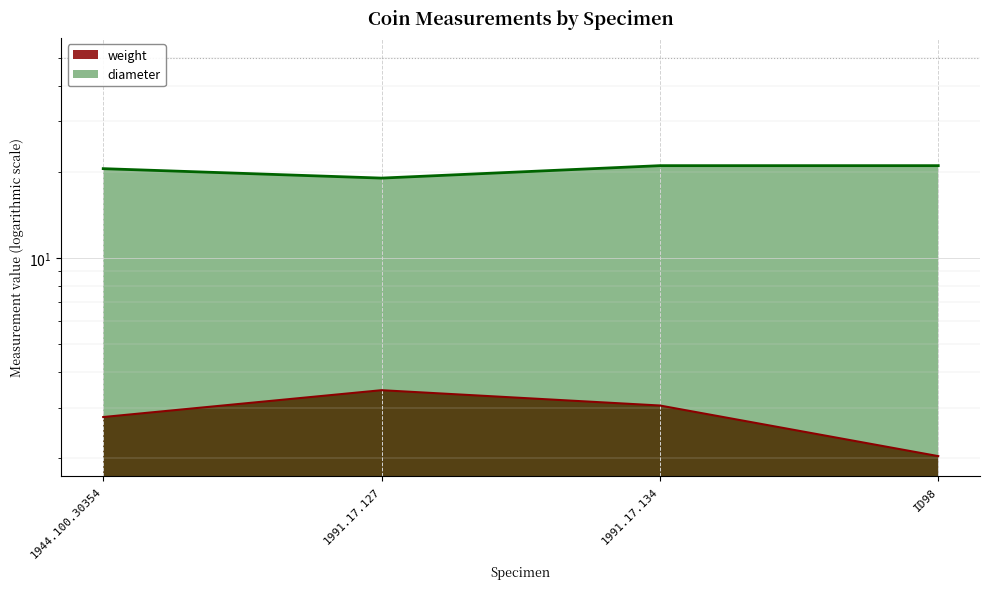

Where does the weight series first go above 3?

1991.17.127